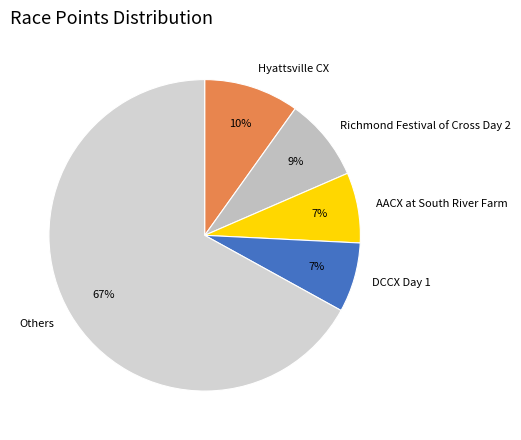

Count the number of slices in the pie.

5